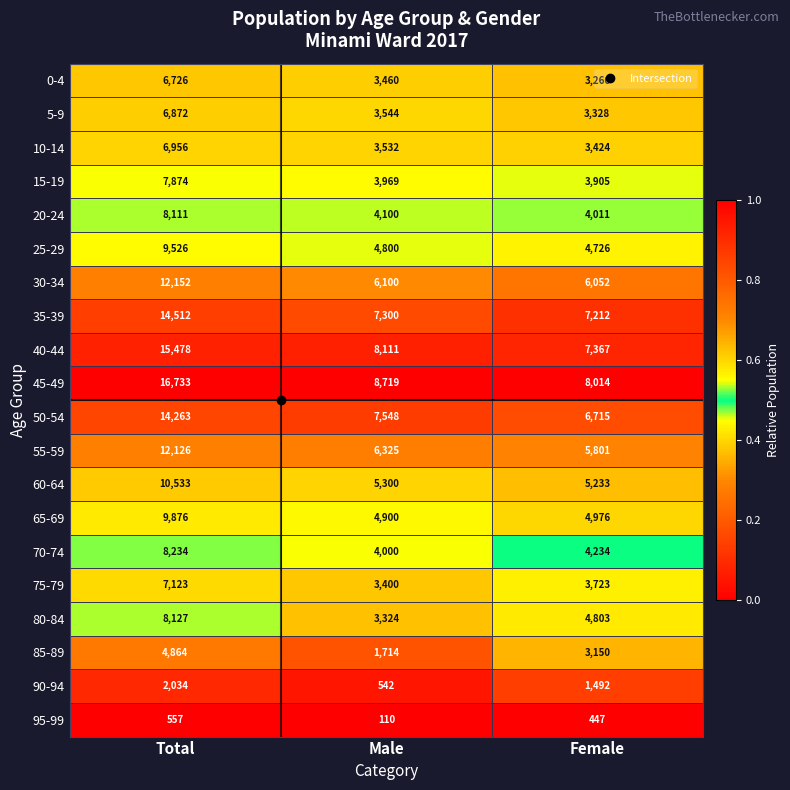

At which category is the sum across all series the highest?

Total